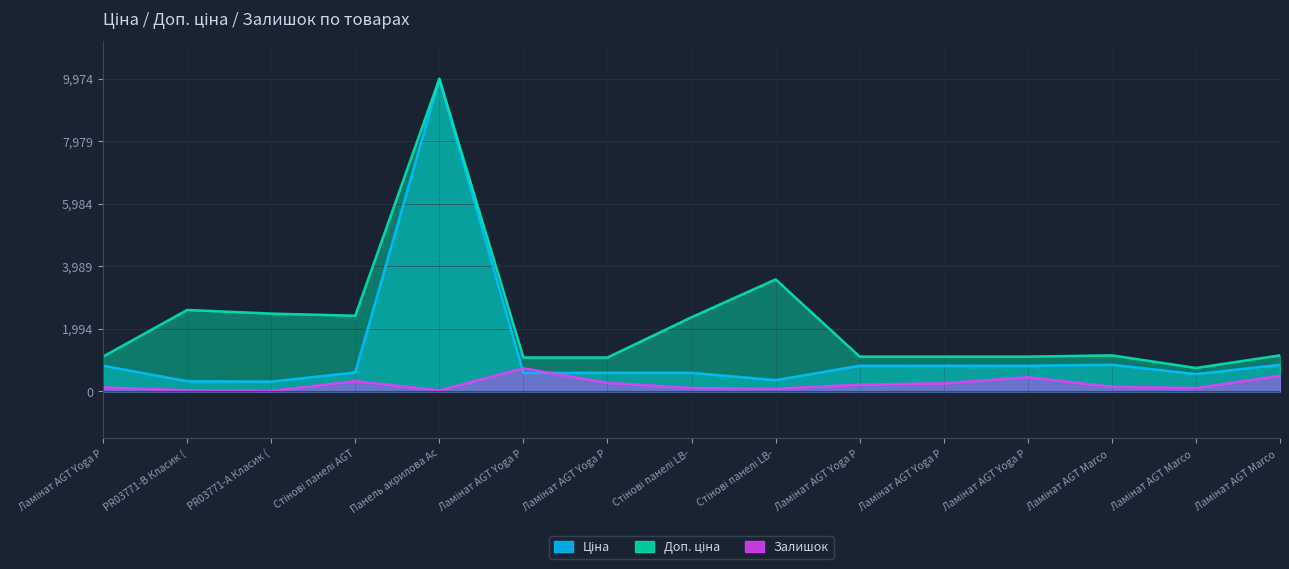

Which label corresponds to the smallest value in the chart?

PR03771-А Класик (